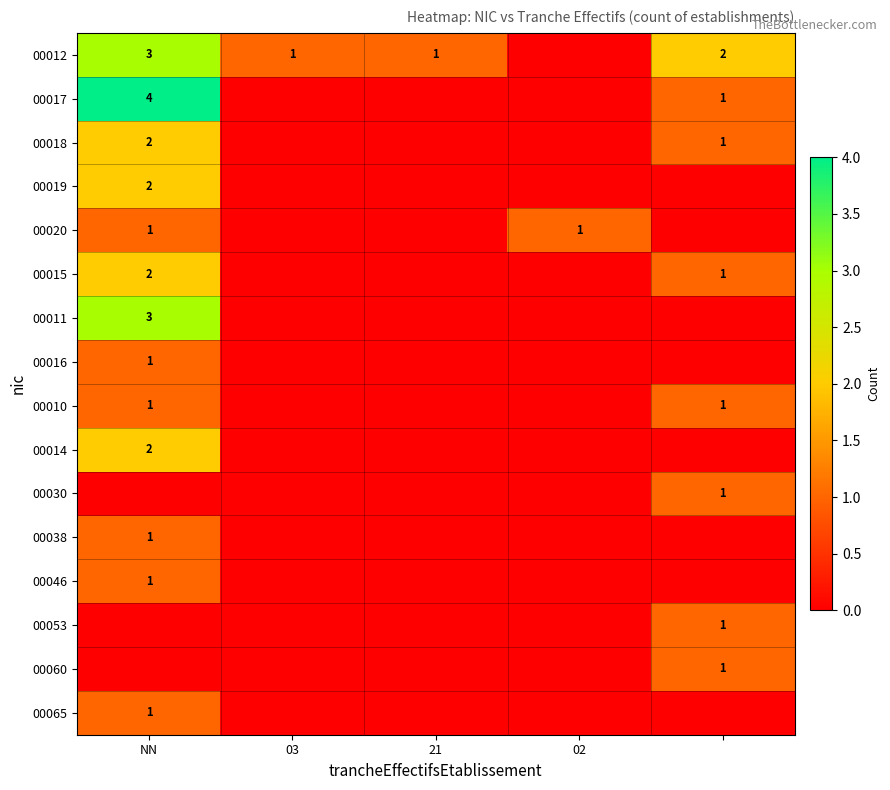

Is it true that 00020 equals 1 at NN?

True